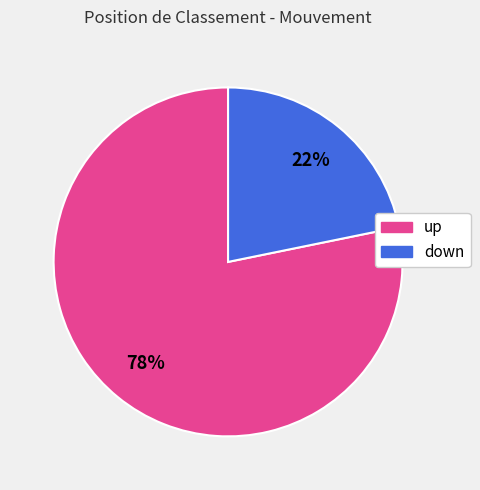

Which slice is the largest?

up